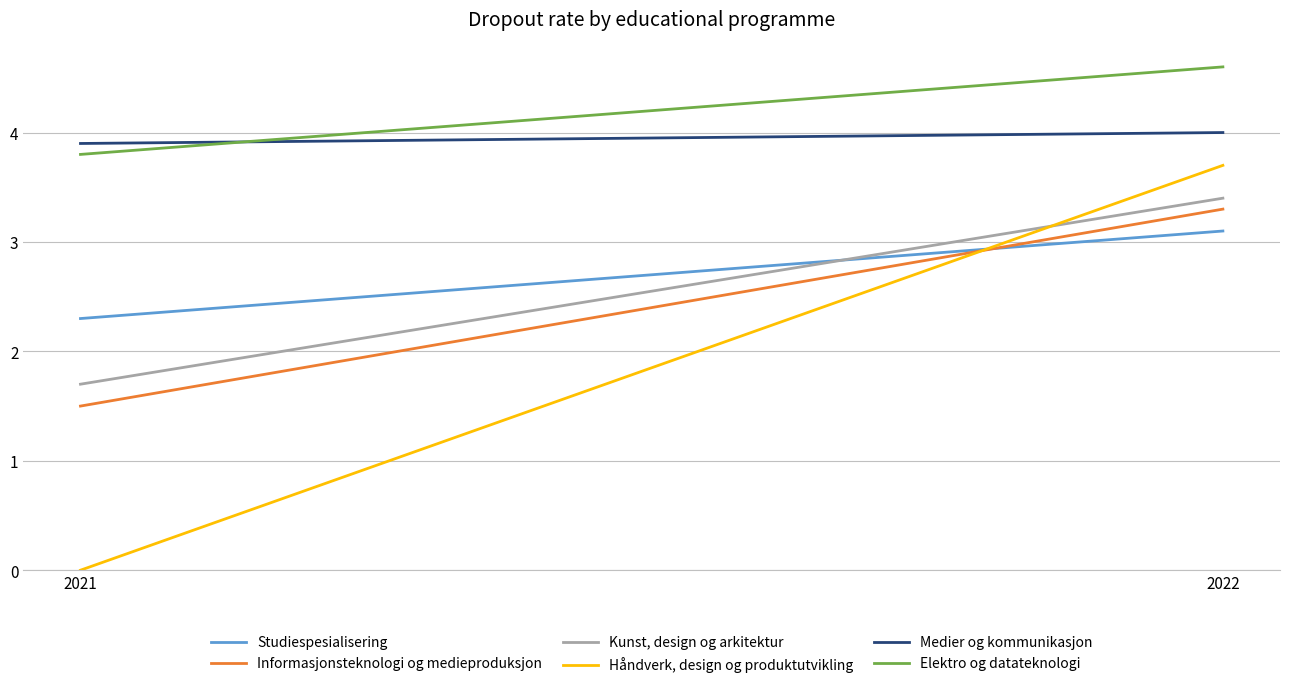

Is it true that Elektro og datateknologi equals 6.1 at 2021?

False